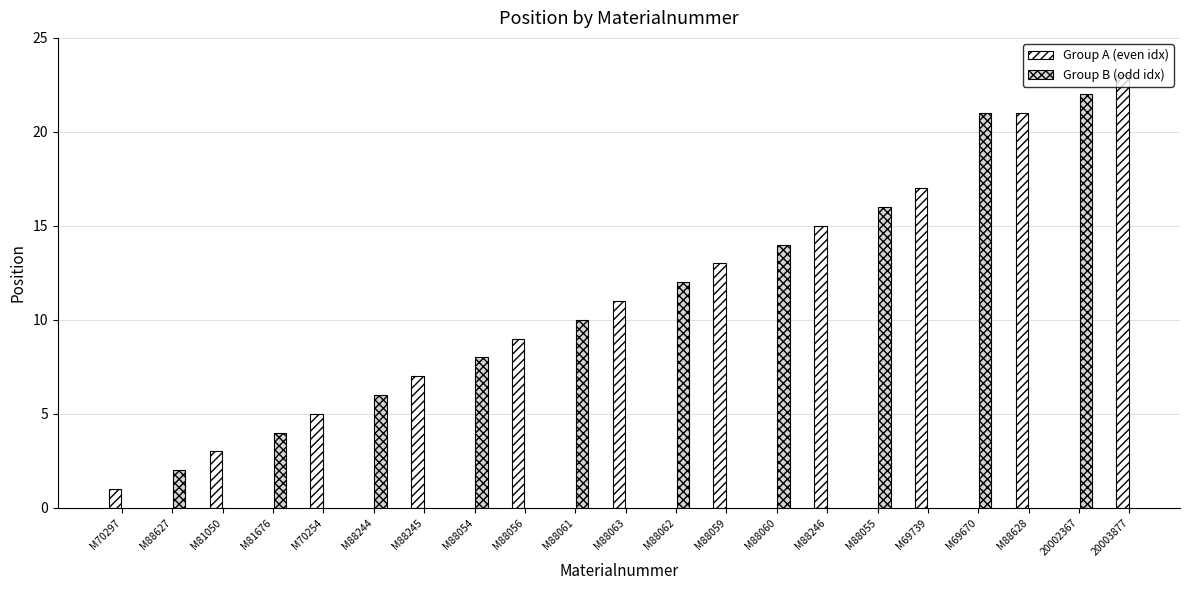

Rank the categories by value from highest to lowest.

20003877, 20002367, M69670, M88628, M69739, M88055, M88246, M88060, M88059, M88062, M88063, M88061, M88056, M88054, M88245, M88244, M70254, M81676, M81050, M88627, M70297